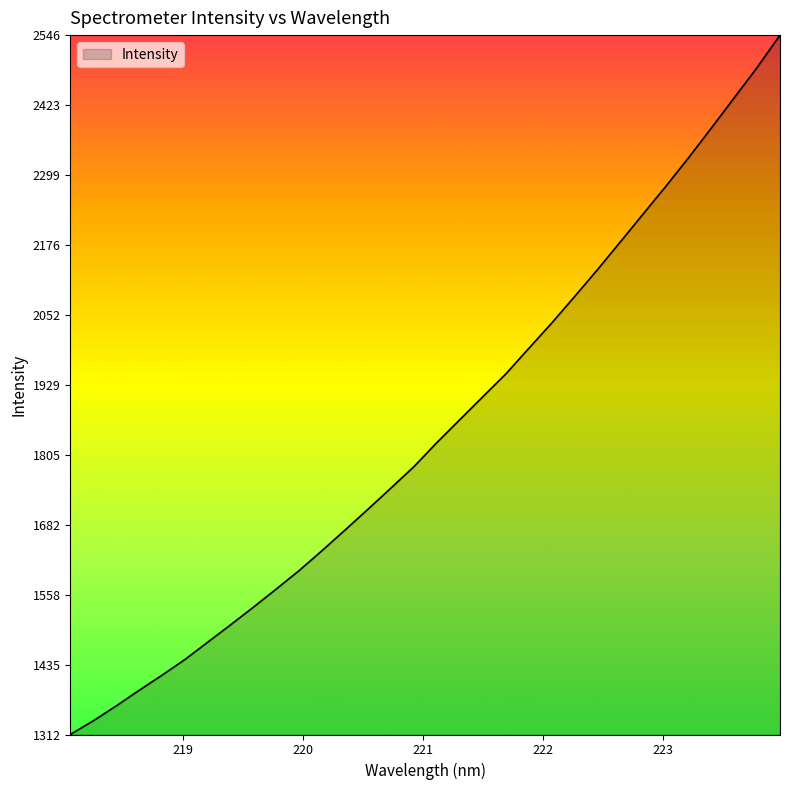

What is the smallest value displayed?

1311.5